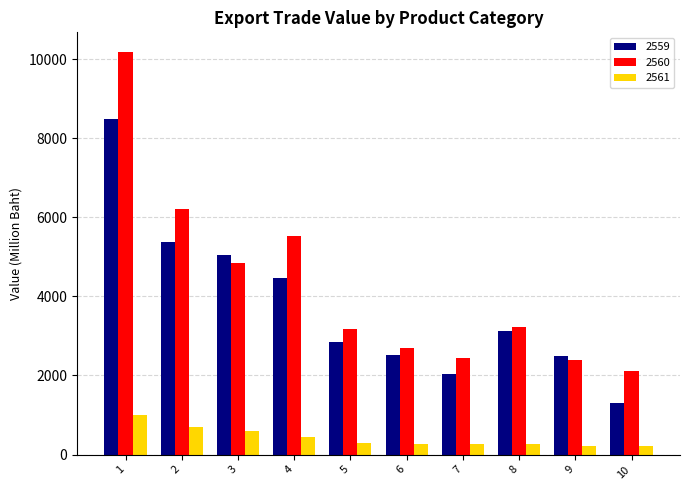

List the series in order of their peak value, highest first.

2560, 2559, 2561